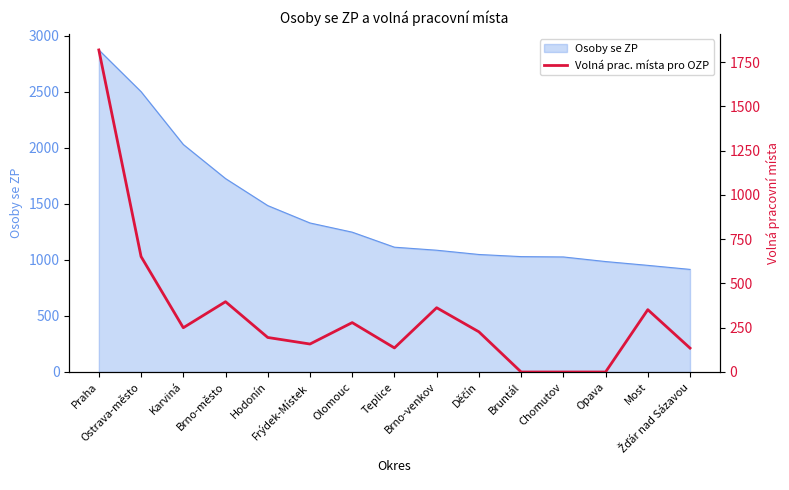

True or false: the data shows 0 at Bruntál.

True